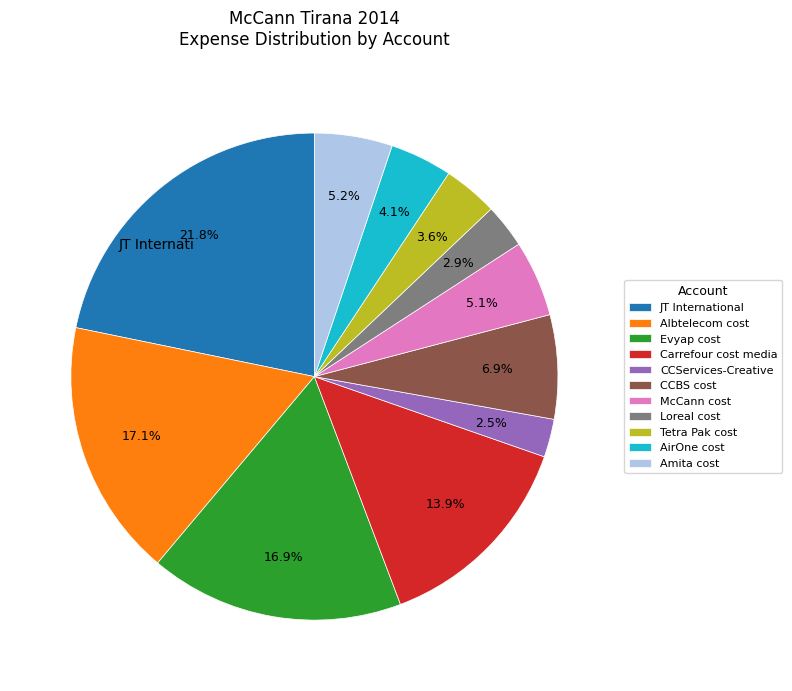

What is the largest slice in the pie chart?

JT International